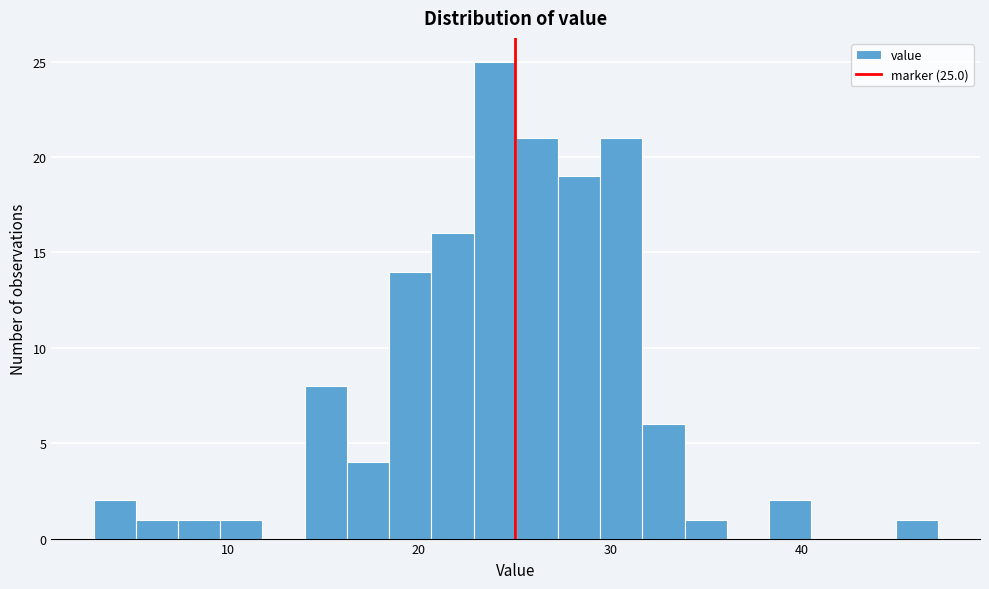

Around what value on the x-axis is the tallest bar? Give the approximate position of its centre, as read against the axis.

24